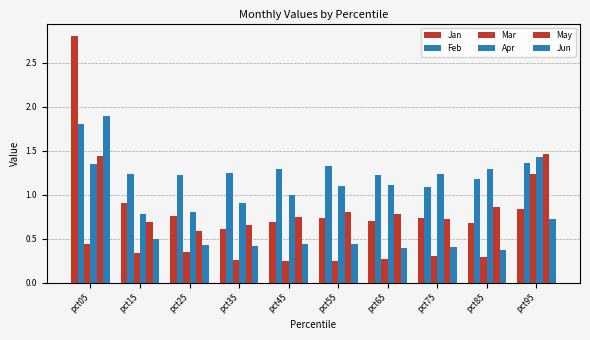

Where is Apr nearest to the value 1?

pct45